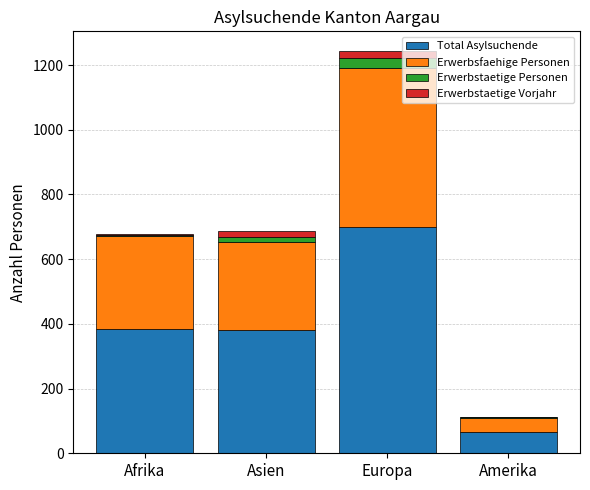

Is it true that Total Asylsuchende equals 233 at Afrika?

False